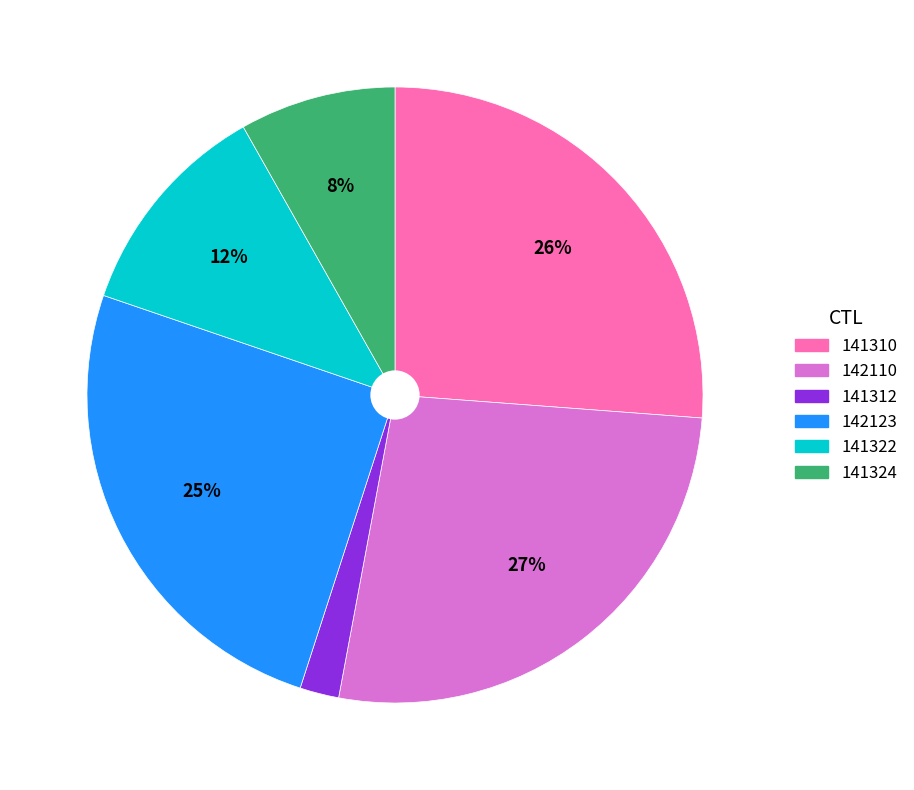

How many segments does this pie chart have?

6